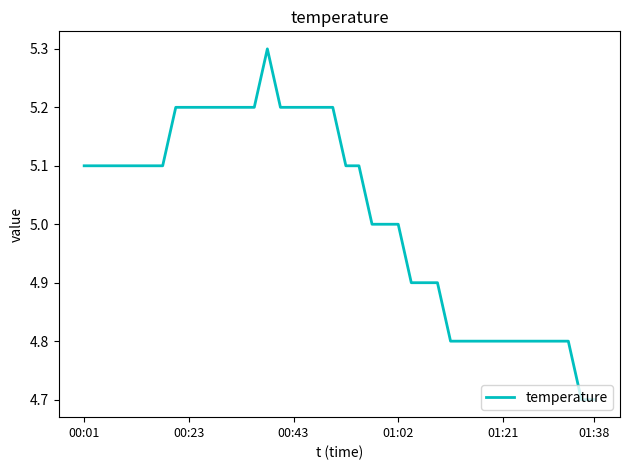

What is the difference between the maximum and minimum values?

0.6